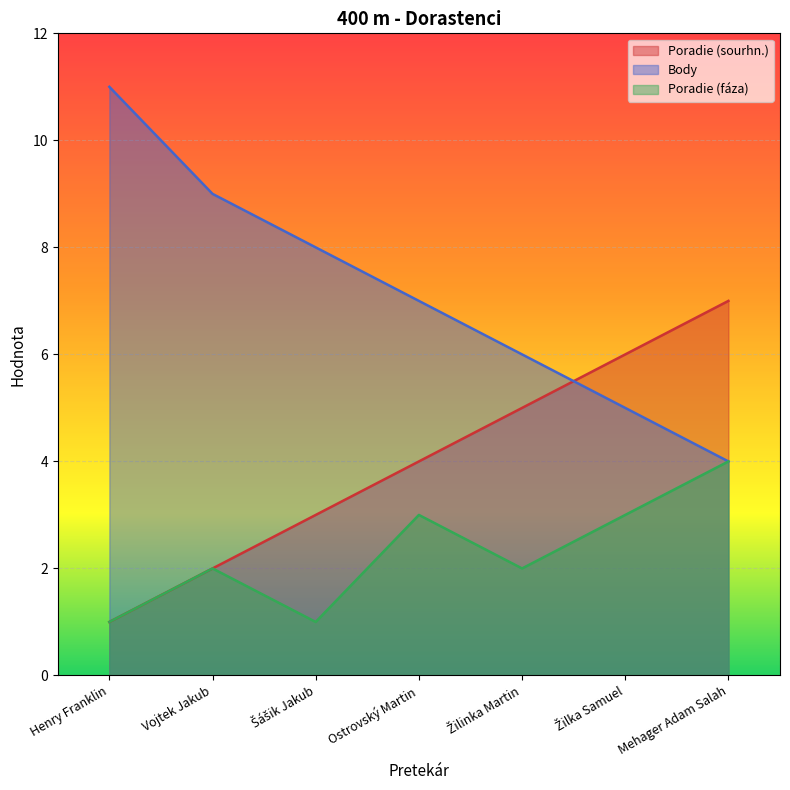

Rank the series by their maximum value, from highest to lowest.

Body, Poradie (sourhn.), Poradie (fáza)